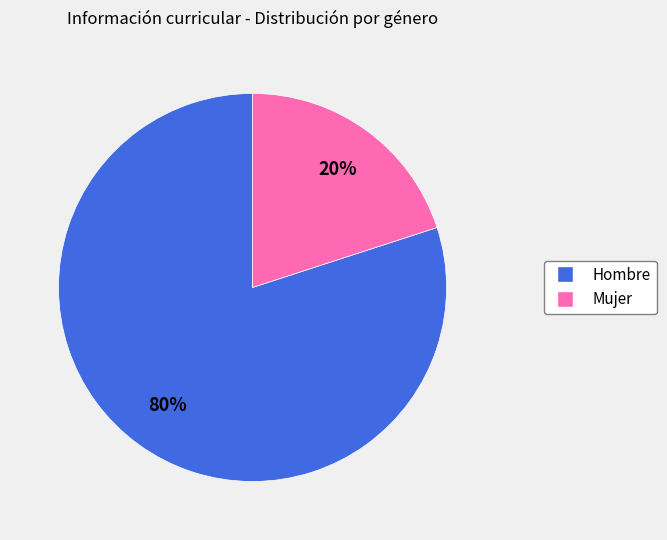

Which category accounts for the majority?

Hombre